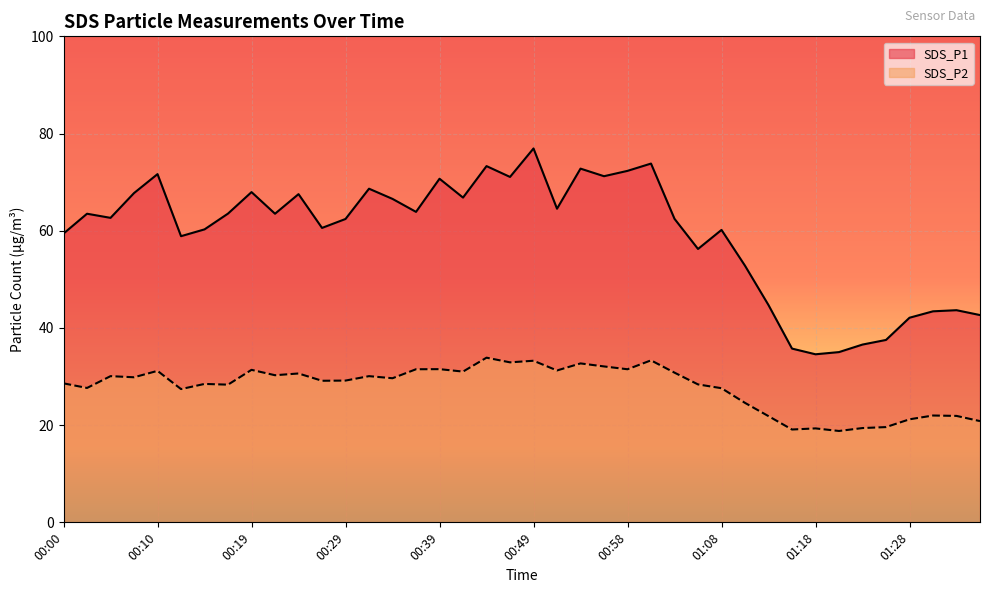

At how many categories does at least one series exceed 20?

40